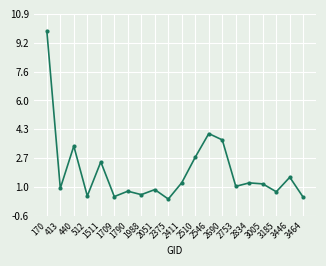

What is the greatest value displayed?

9.9